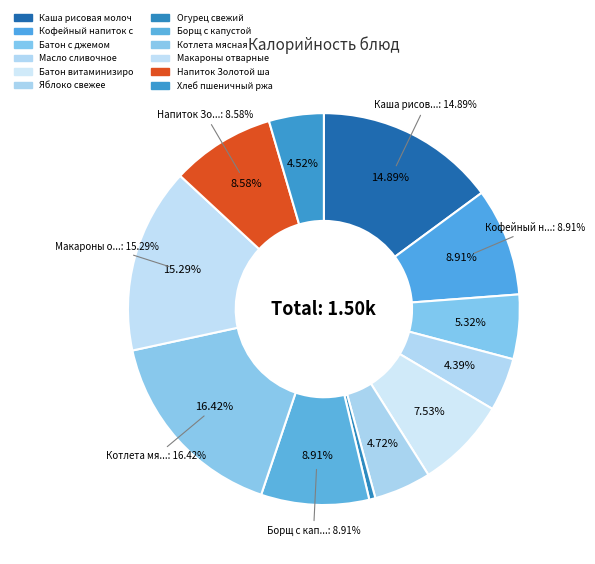

What is the smallest slice in the pie chart?

Огурец свежий